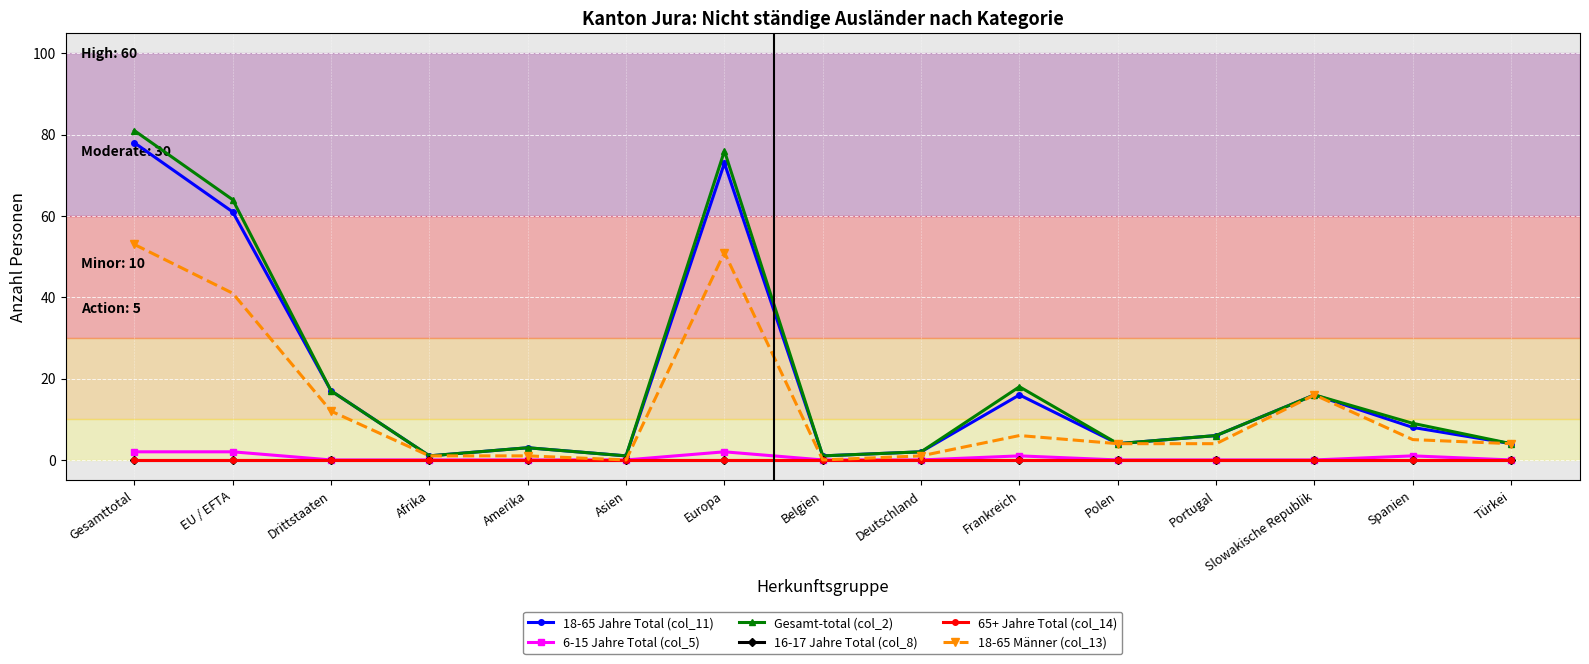

Is this an area chart (filled region under the line)?

No